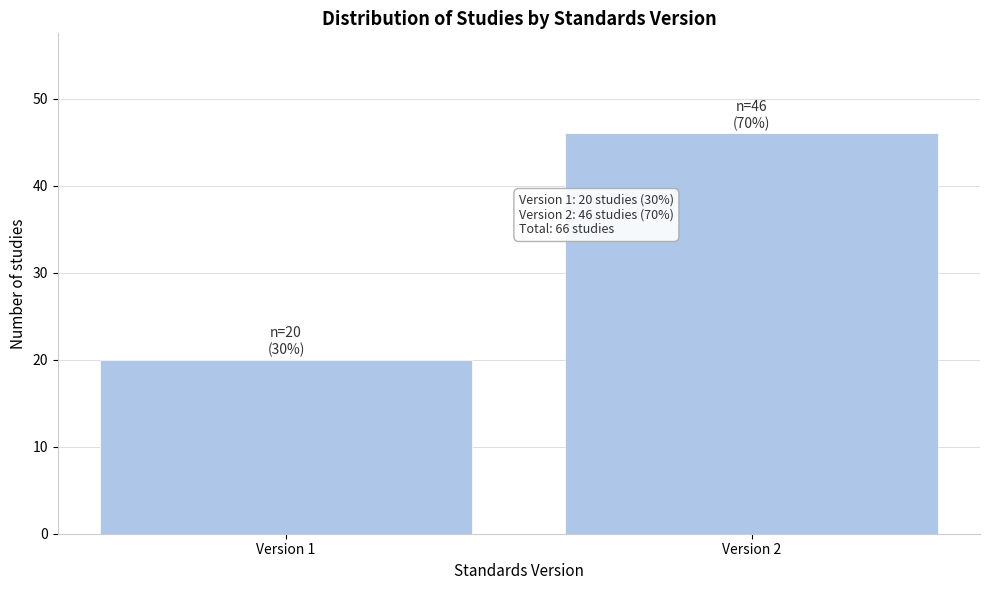

Reading left to right, list all the values displayed in this chart.

20	46